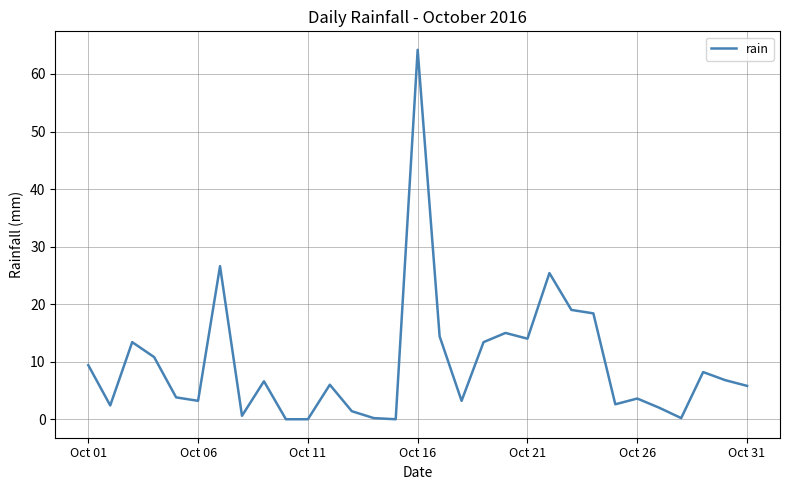

What is the difference between the maximum and minimum values?

64.2